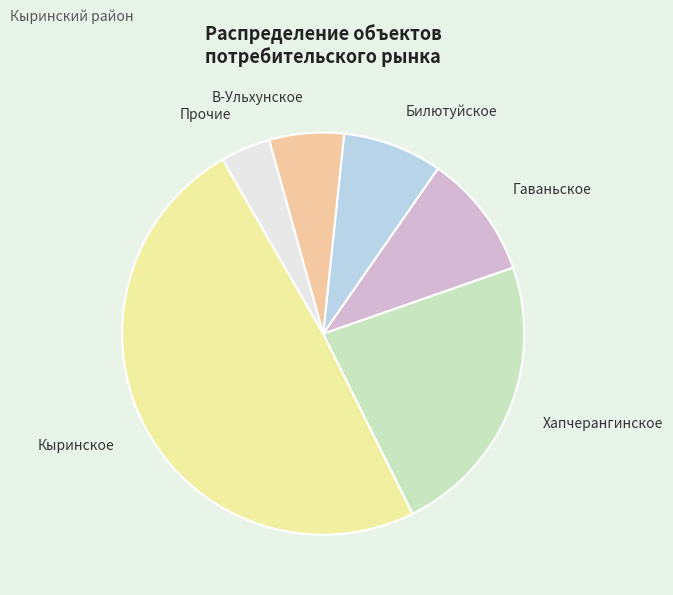

True or false: В-Ульхунское accounts for 12% of the total.

False